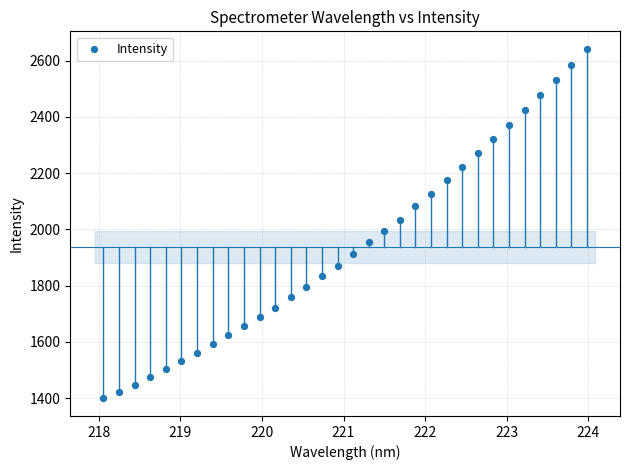

What is the range of Y values (max minus min)?

1242.8